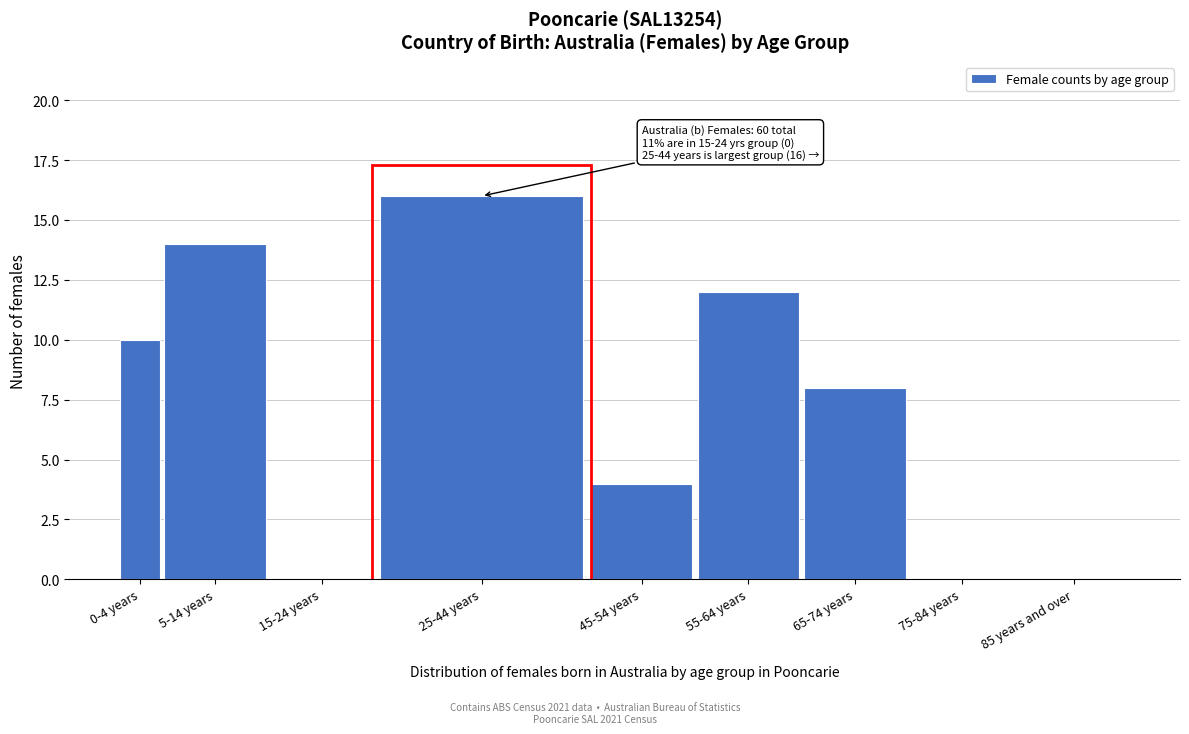

Reading right to left, list all the values displayed in this chart.

85 years and over=0	75-84 years=0	65-74 years=8	55-64 years=12	45-54 years=4	25-44 years=16	15-24 years=0	5-14 years=14	0-4 years=10